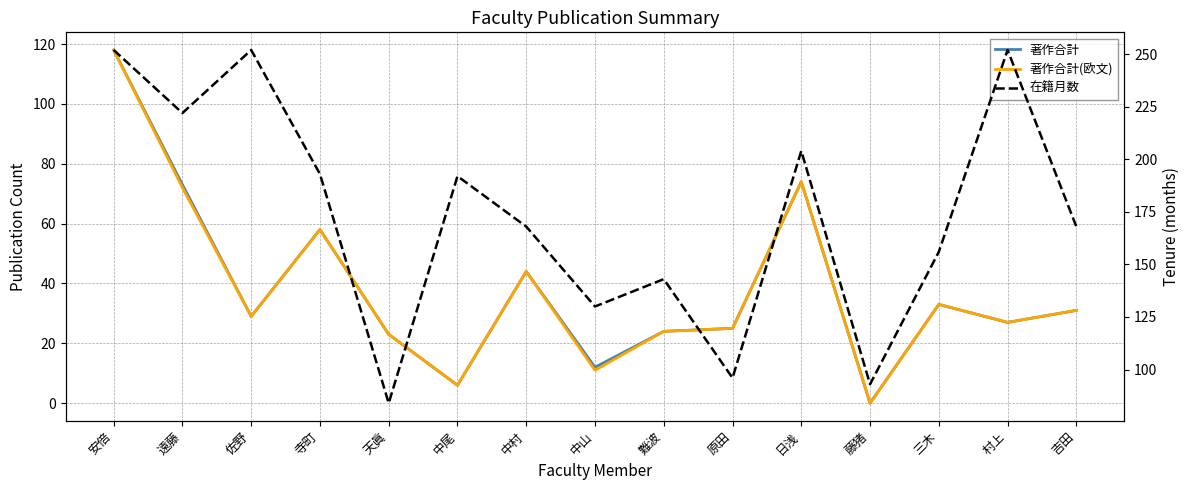

What is the maximum value shown in the chart?

252